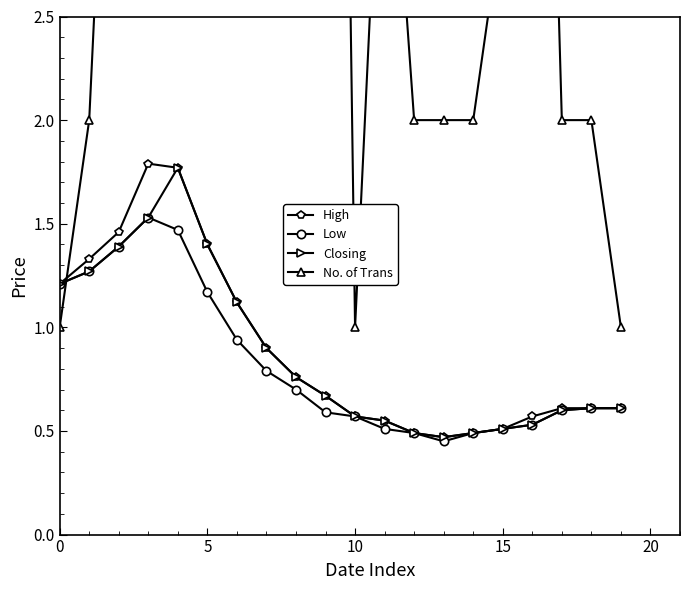

True or false: Closing has more than 1 interior local peaks.

False